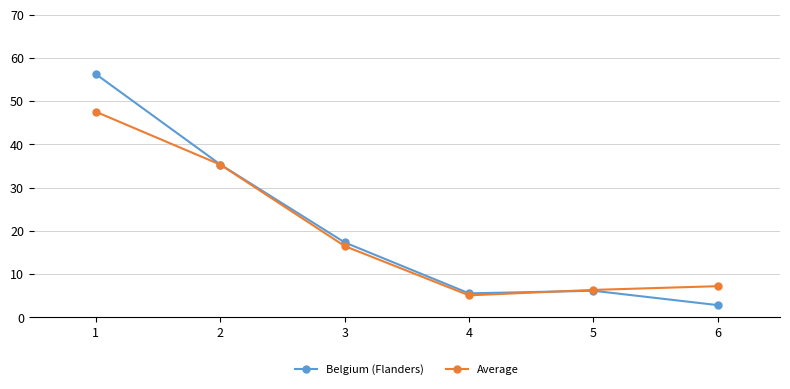

What is the lowest value of the Belgium (Flanders) series?

2.8